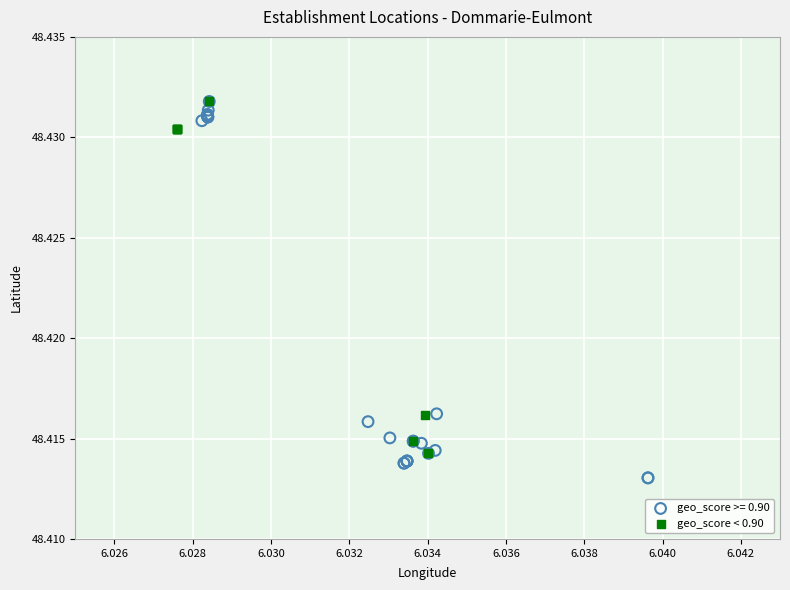

Which series contains the lowest Y value?

geo_score >= 0.90